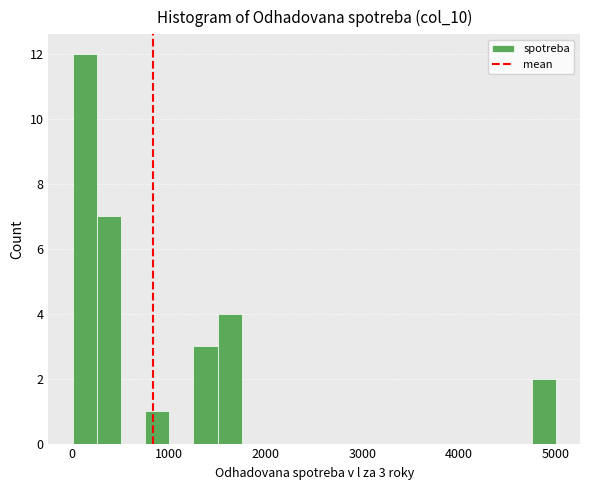

Around what value on the x-axis is the tallest bar? Give the approximate position of its centre, as read against the axis.

100